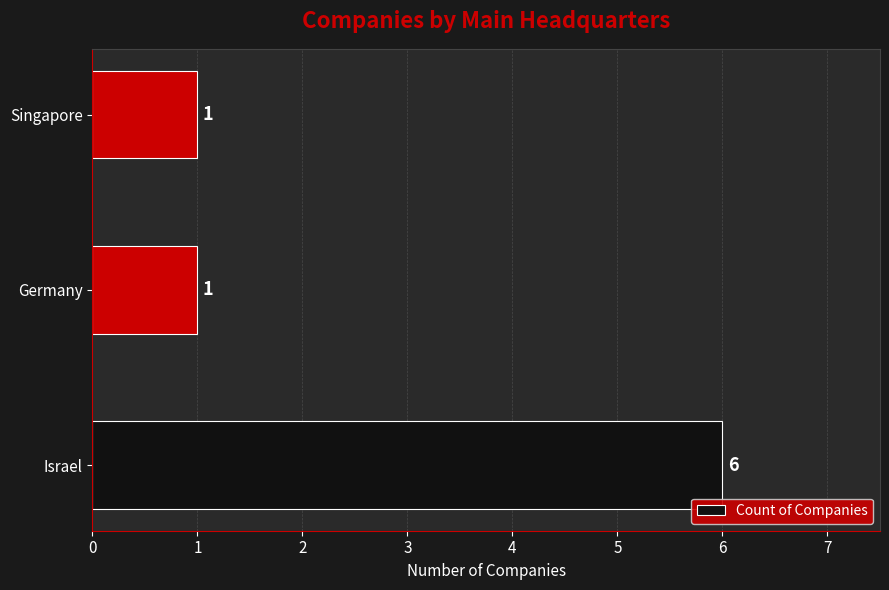

Is it true that the value at Israel is 6?

True